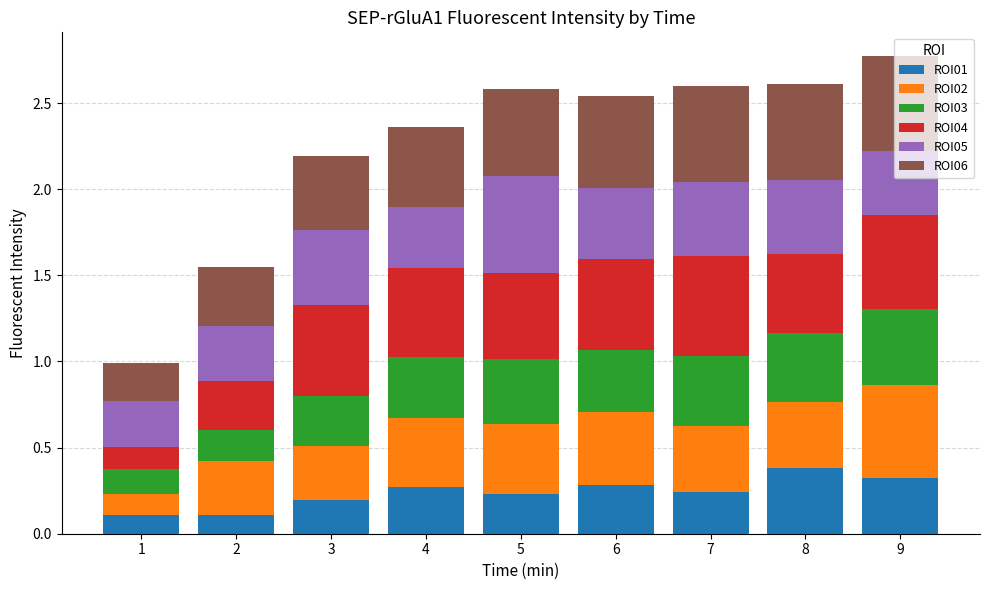

Does the chart contain stacked bars?

Yes